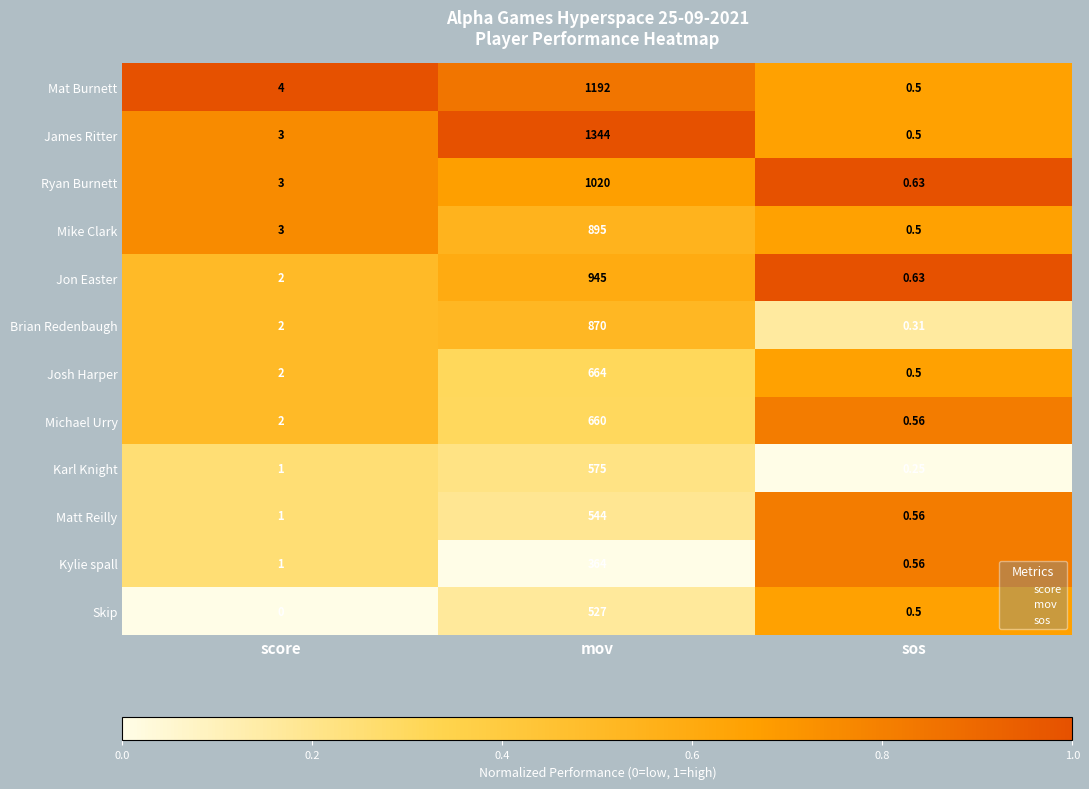

Where is James Ritter nearest to the value 672?

score